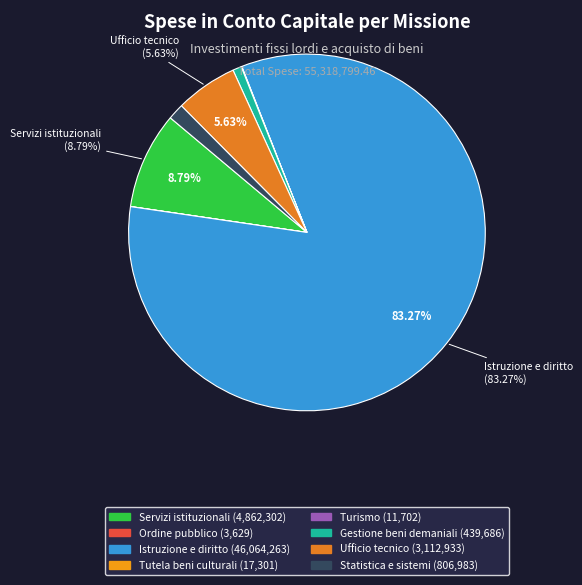

To the nearest percent, what is the difference between the Servizi istituzionali and Tutela beni culturali slice percentages?

9%